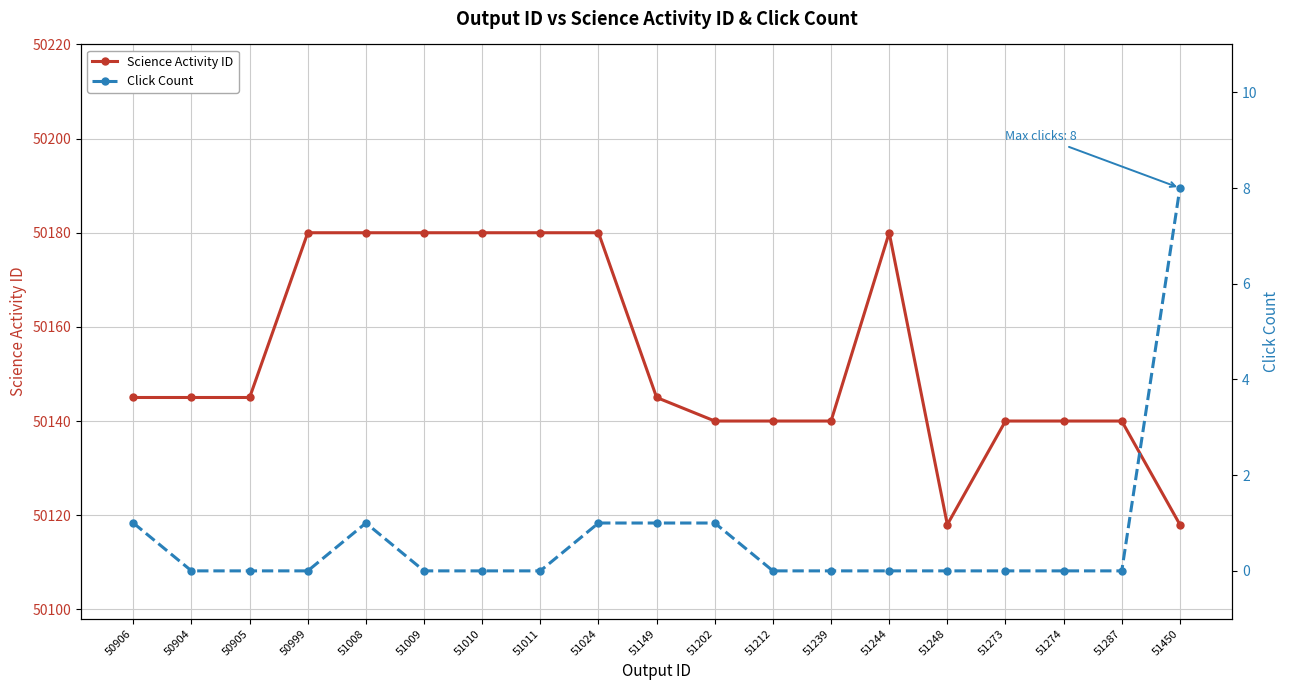

List the series in order of their peak value, highest first.

Science Activity ID, Click Count